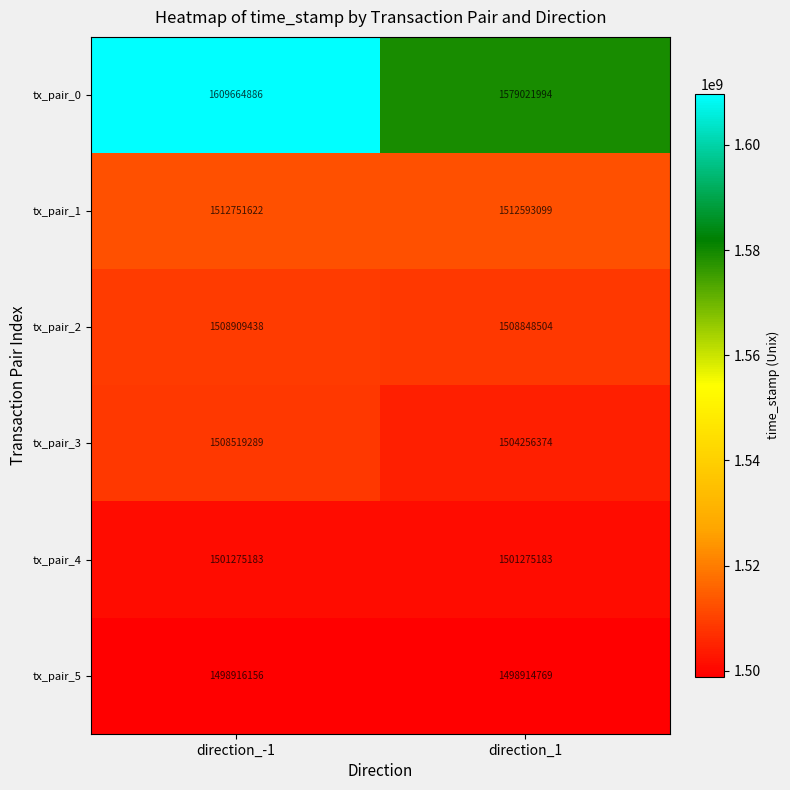

What is the approximate value of tx_pair_2 at direction_-1, to the nearest 50?

1508909450